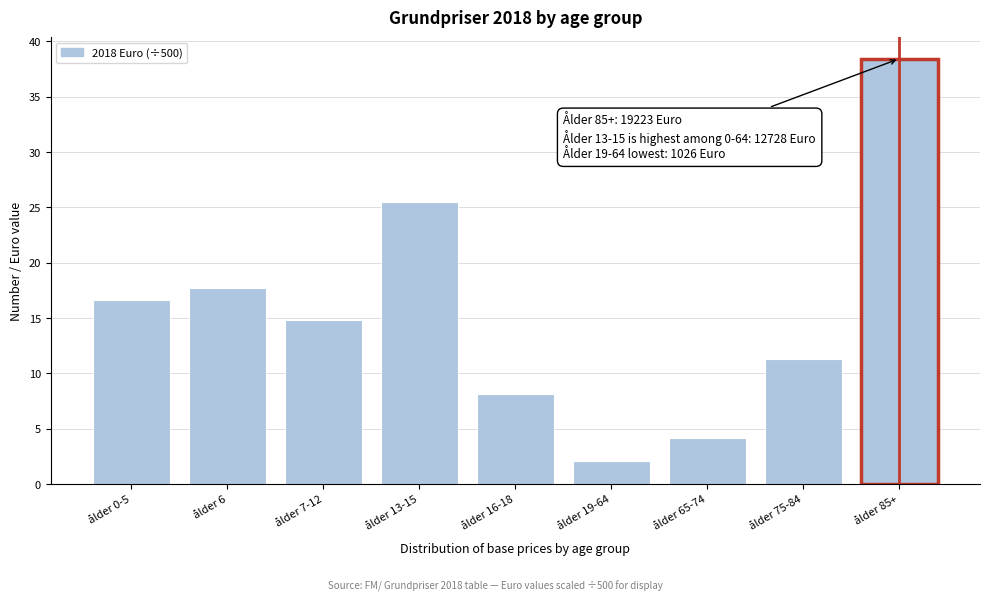

Reading right to left, extract all data points from this chart.

38.4	11.3	4.1	2.1	8.2	25.5	14.8	17.7	16.7